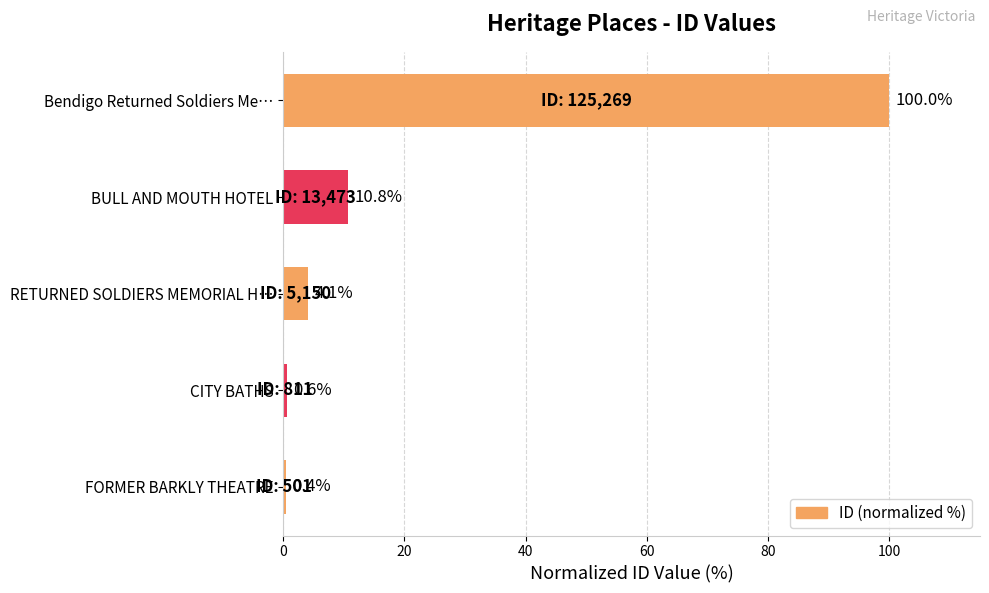

What is the greatest value displayed?

100.0